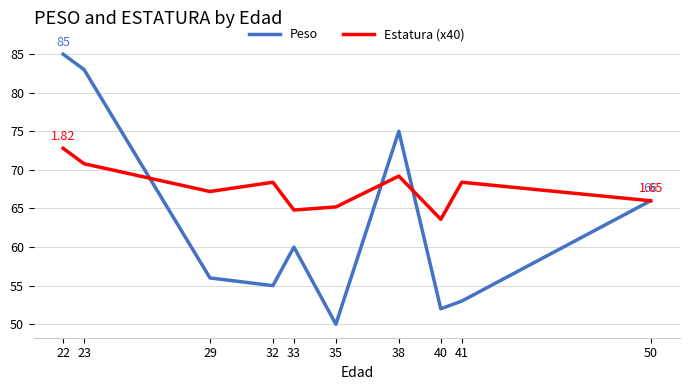

At which category is the sum across all series the highest?

22